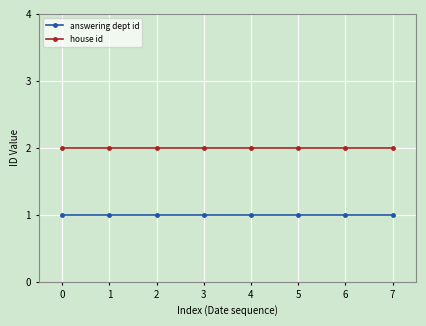

Which series has the largest total across all categories?

house id